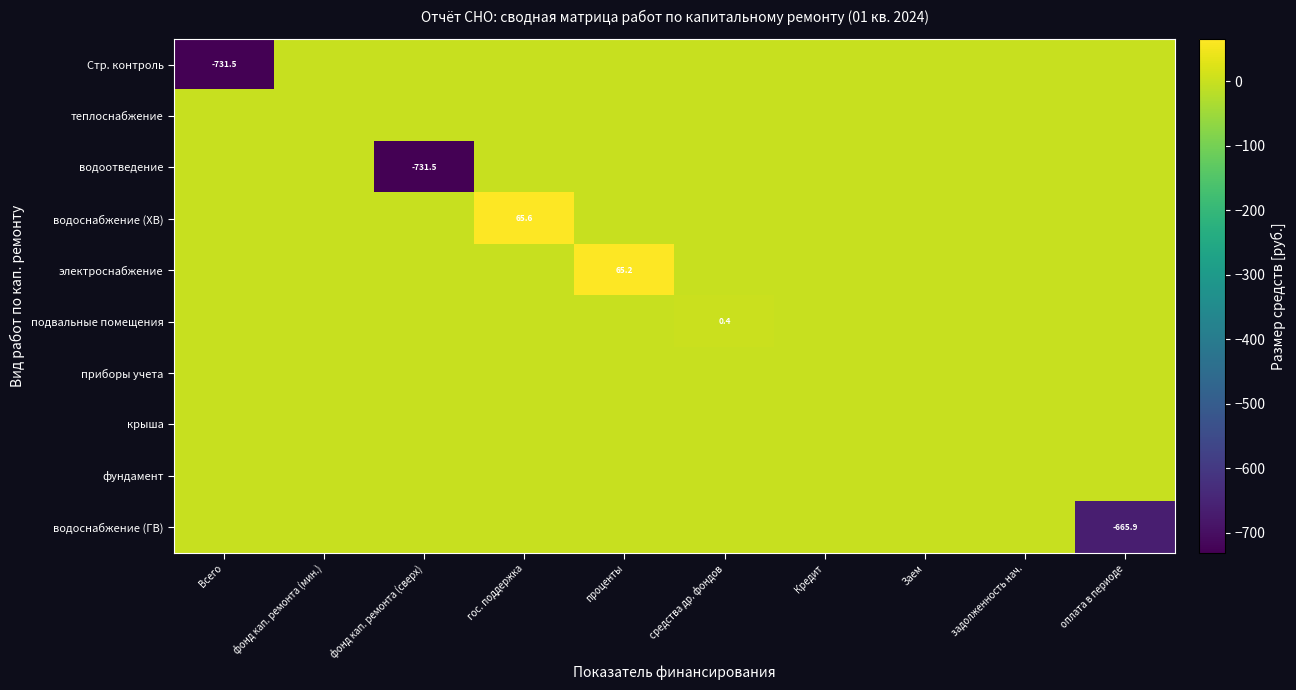

The value of Стр. контроль at Всего is -281.3. True or false?

False